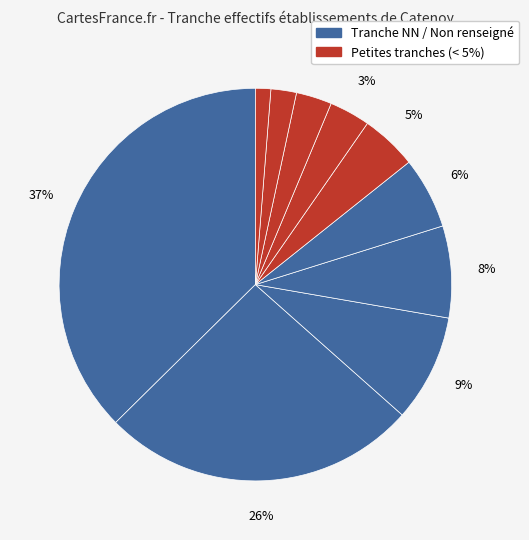

How many slices are in this pie chart?

10